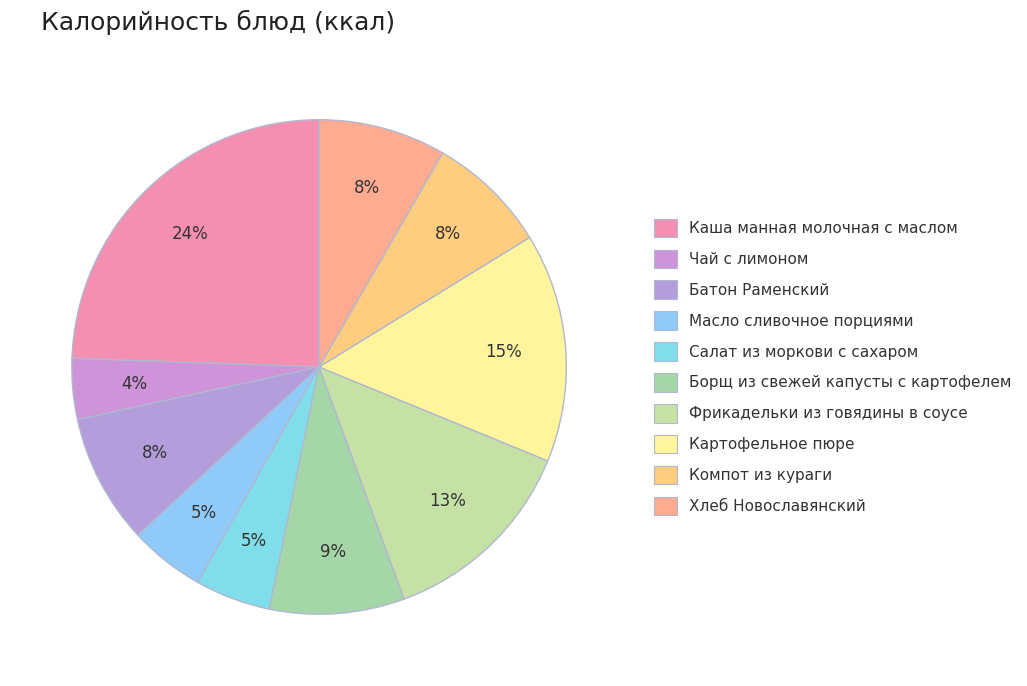

Which category has the smallest portion of the pie?

Чай с лимоном